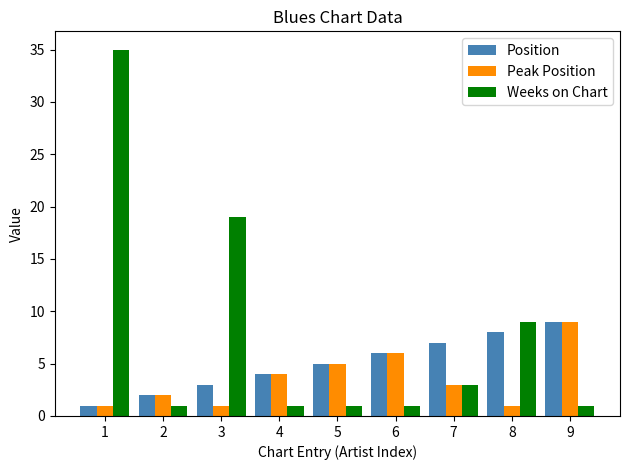

Reading left to right, transcribe all the data shown in this chart.

Position: 1	2	3	4	5	6	7	8	9
Peak Position: 1	2	1	4	5	6	3	1	9
Weeks on Chart: 35	1	19	1	1	1	3	9	1